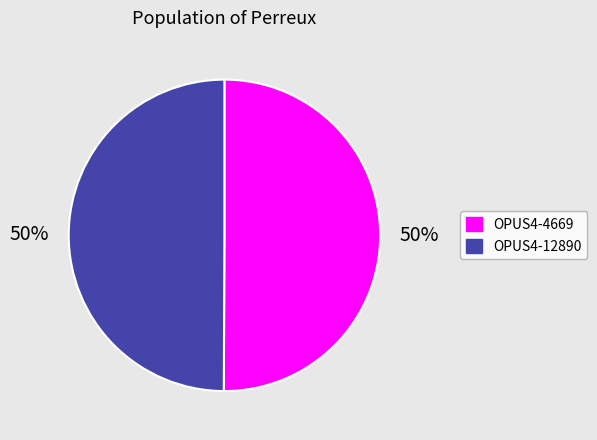

To the nearest percent, what portion does OPUS4-12890 represent?

50%